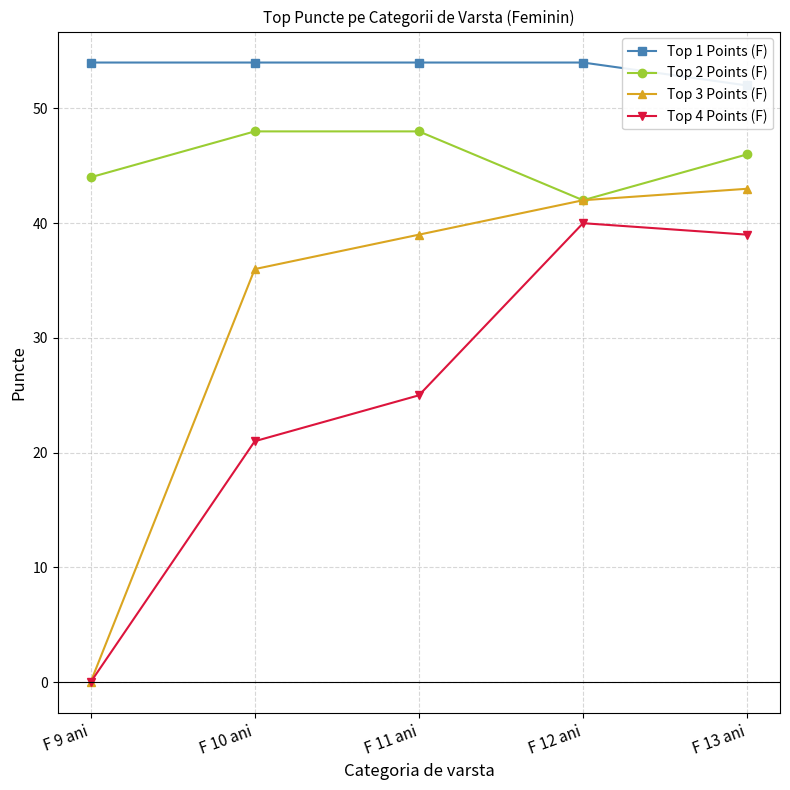

Rank the series by their average value, from lowest to highest.

Top 4 Points (F), Top 3 Points (F), Top 2 Points (F), Top 1 Points (F)